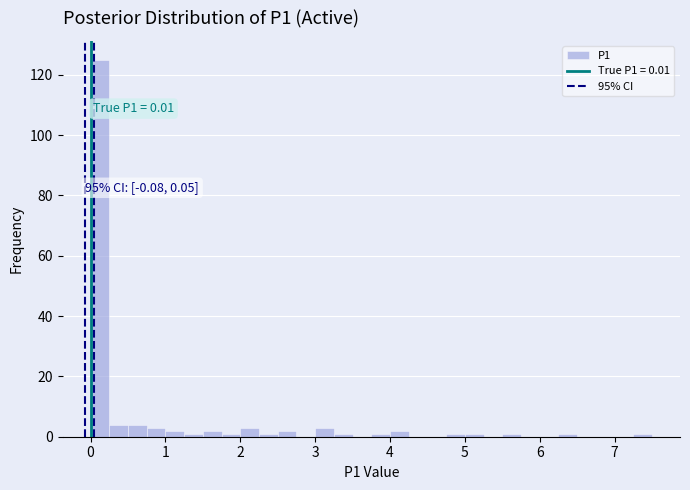

Read against the x-axis, roughly where is the centre of the tallest bar?

0.1